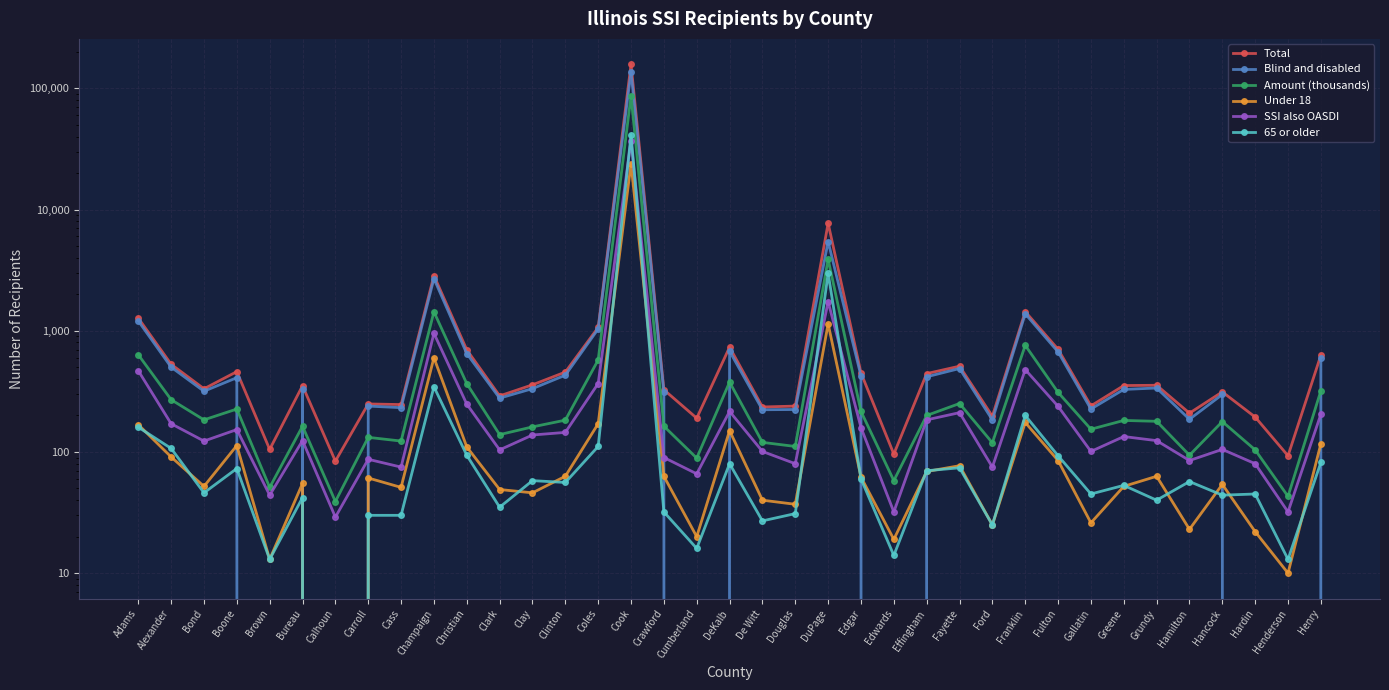

Is it true that Total equals 1271 at Adams?

True